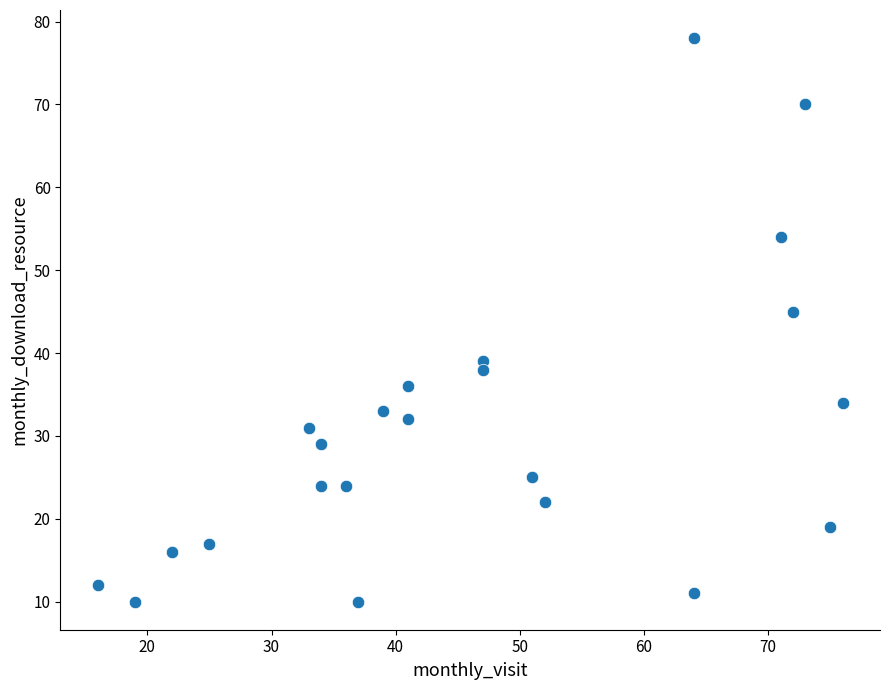

What Y value in the scatter plot is closest to 44?

45